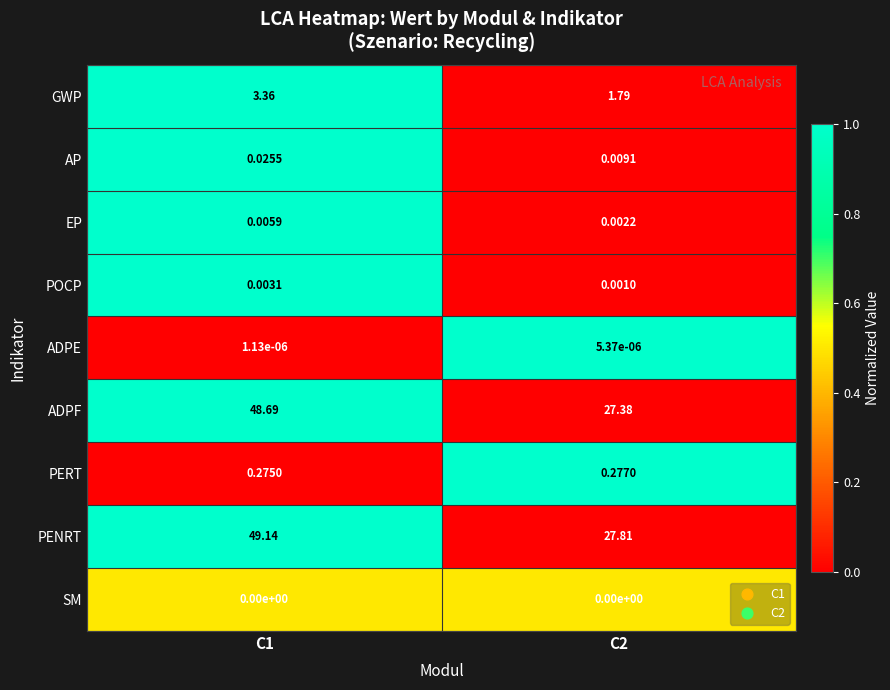

Between C1 and C2, which series saw the biggest shift?

PENRT